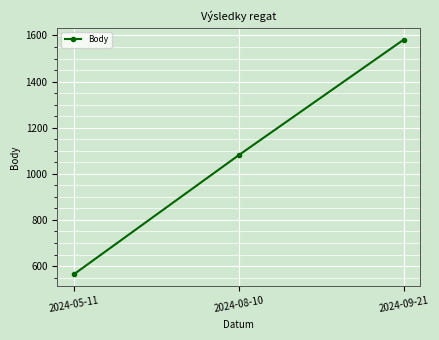

What position from the right is 2024-08-10?

2